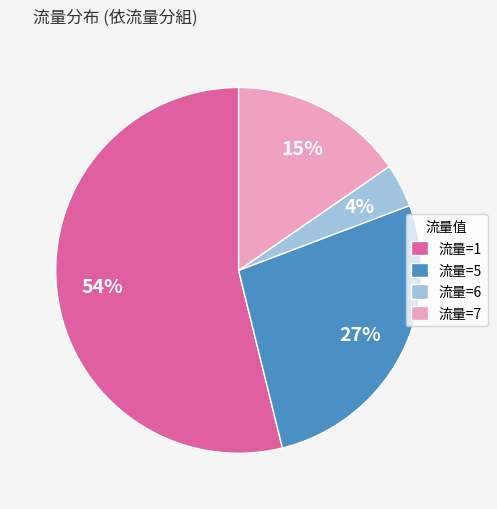

Count the number of slices in the pie.

4